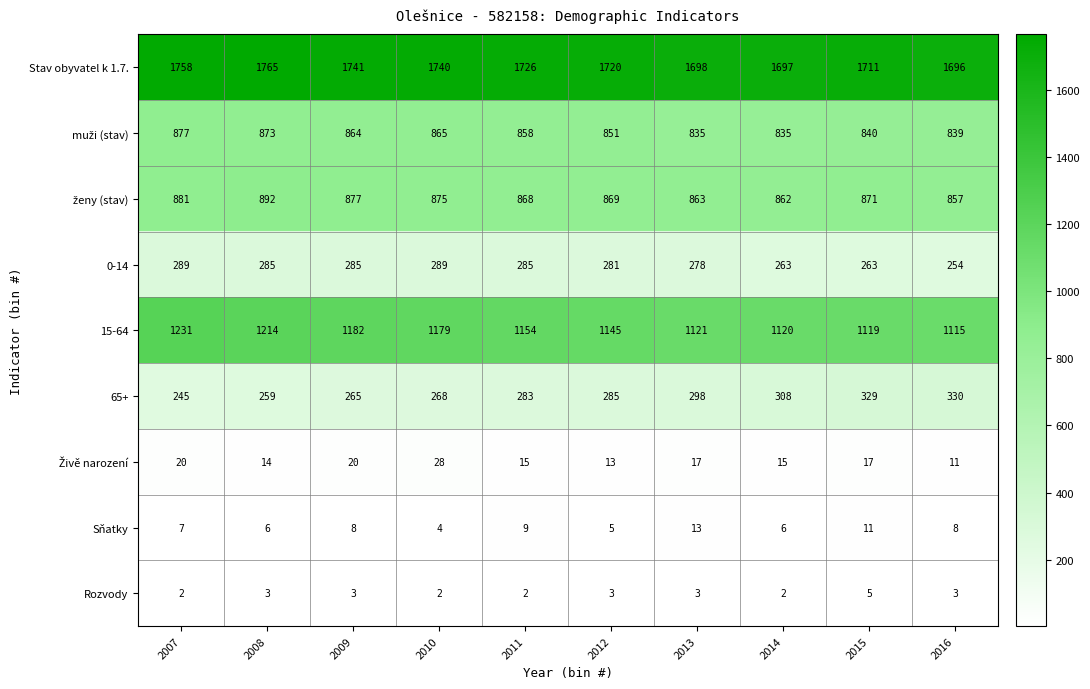

Is it true that Sňatky equals 9 at 2011?

True